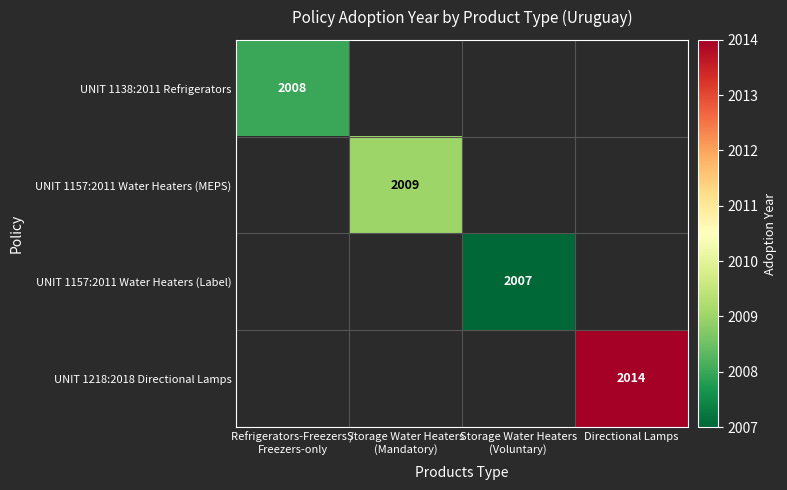

The value of UNIT 1218:2018 Directional Lamps at Directional Lamps is 1172. True or false?

False